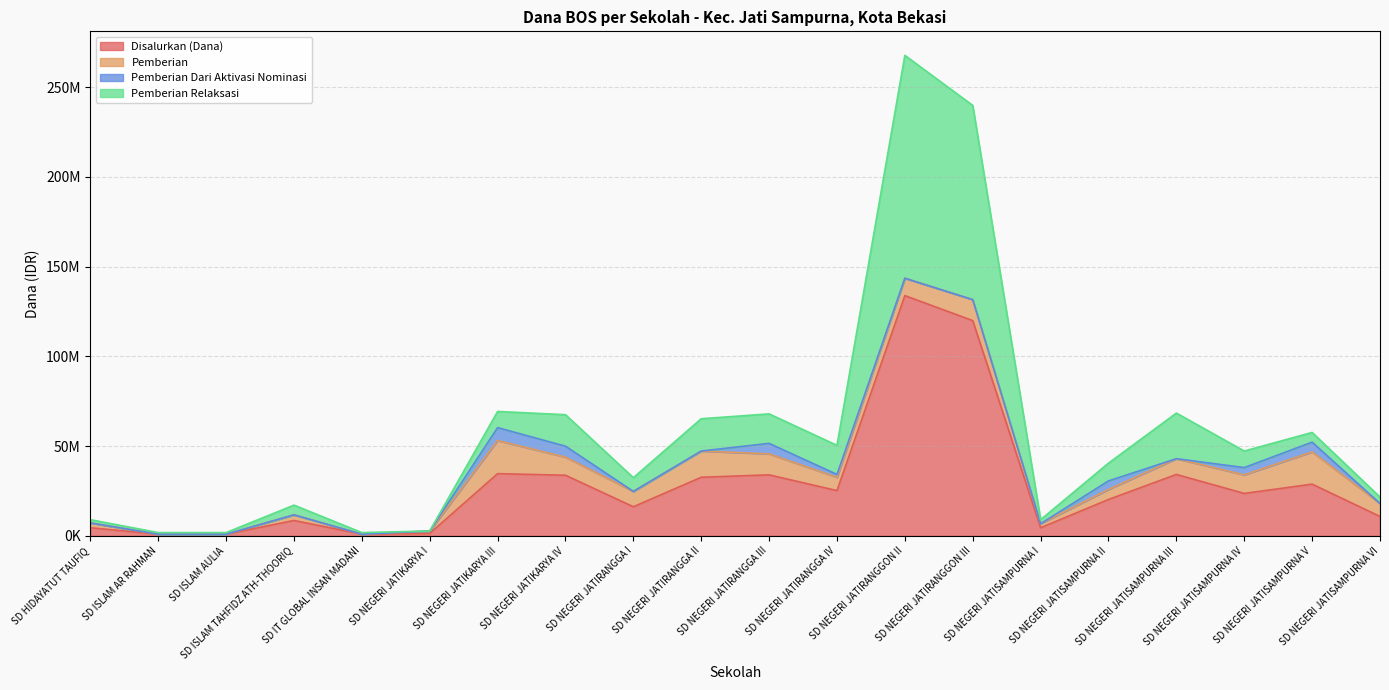

What position from the right is SD NEGERI JATIKARYA III?

14